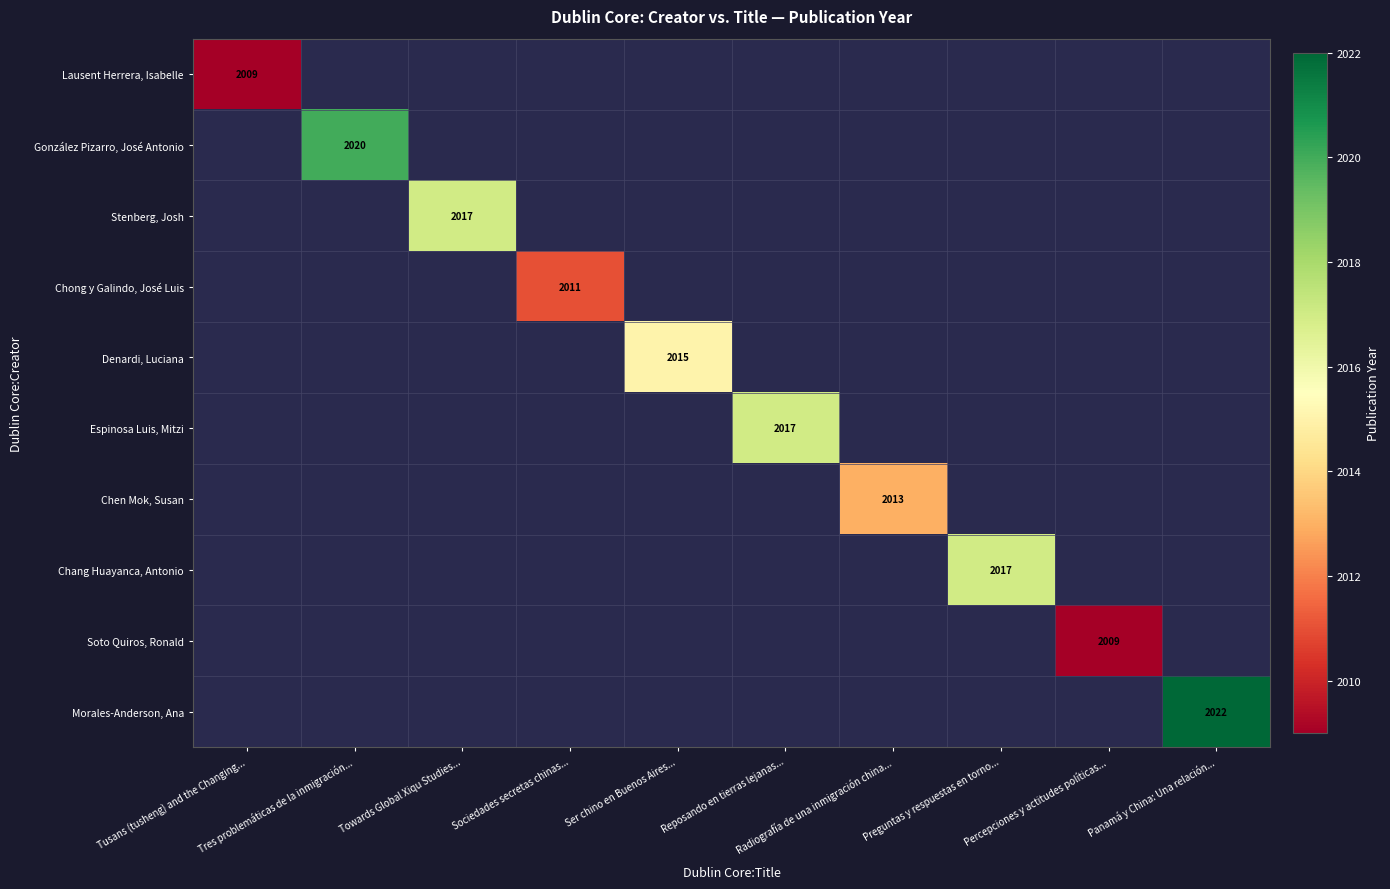

Which series changed the most between Radiografía de una inmigración china... and Panamá y China: Una relación...?

Morales-Anderson, Ana